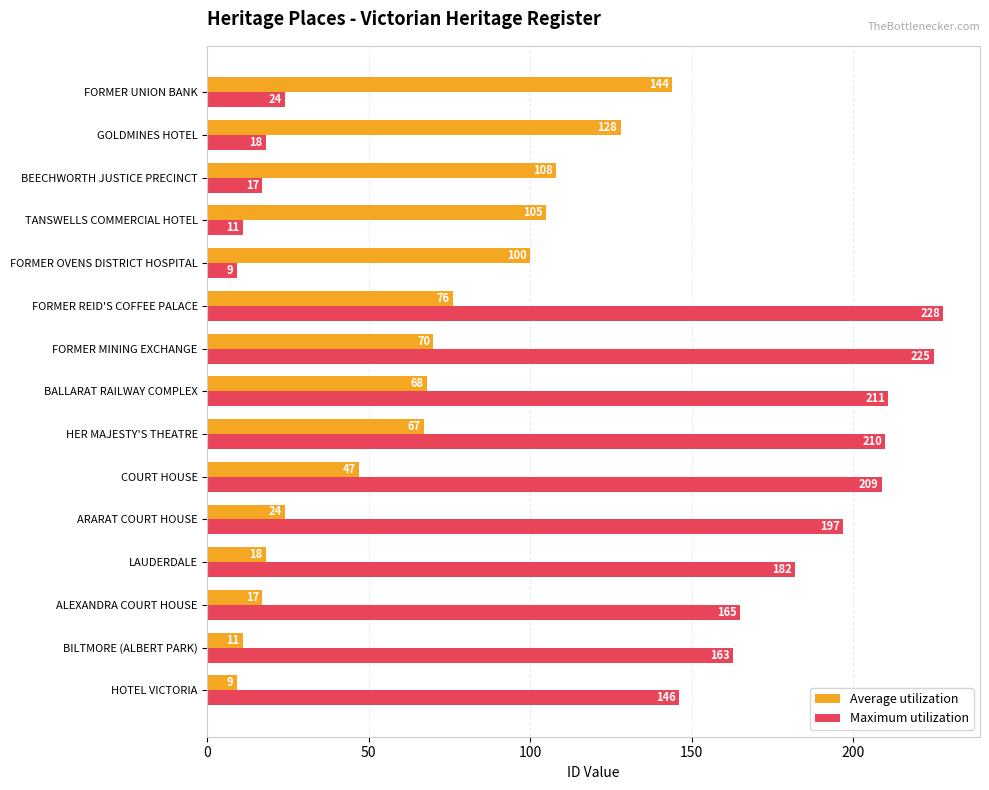

What is the minimum value shown in the chart?

9